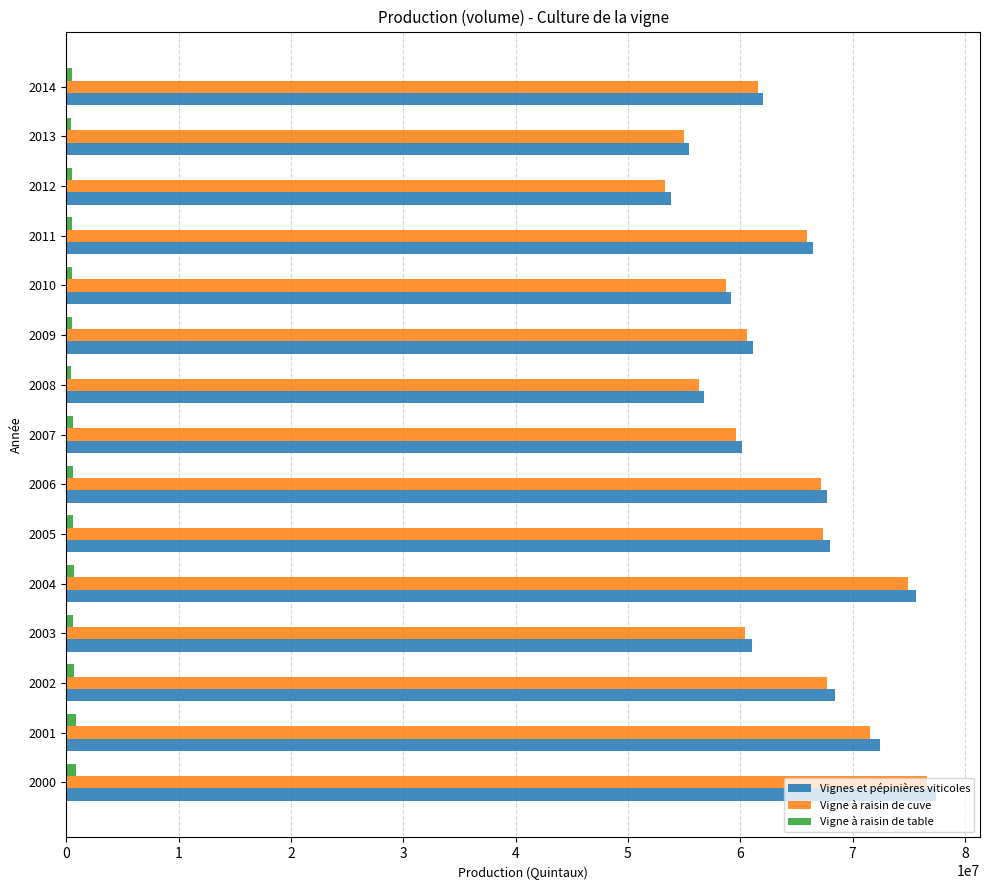

Is the value of Vigne à raisin de table at 2010 greater than the value of Vignes et pépinières viticoles at 2002?

No